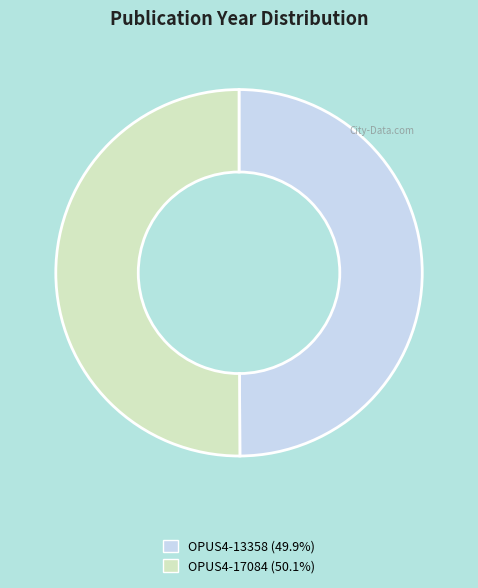

Count the number of slices in the pie.

2